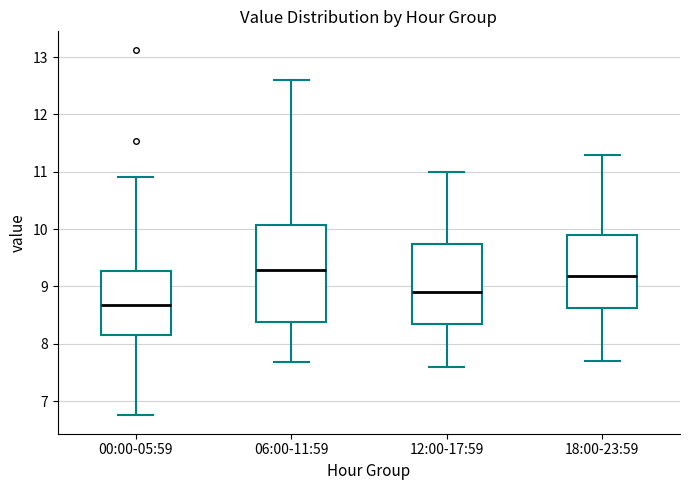

Reading left to right, read every box against the y-axis: the position of its median line, the range the box covers, and the ends of its whiskers. The values are not printed on the chart, so give them approximately, as read against the axis.

00:00-05:59: median 8.7, box 8.2 to 9.3, whiskers 6.8 to 10.9
06:00-11:59: median 9.3, box 8.4 to 10.1, whiskers 7.7 to 12.6
12:00-17:59: median 8.9, box 8.3 to 9.7, whiskers 7.6 to 11.0
18:00-23:59: median 9.2, box 8.6 to 9.9, whiskers 7.7 to 11.3